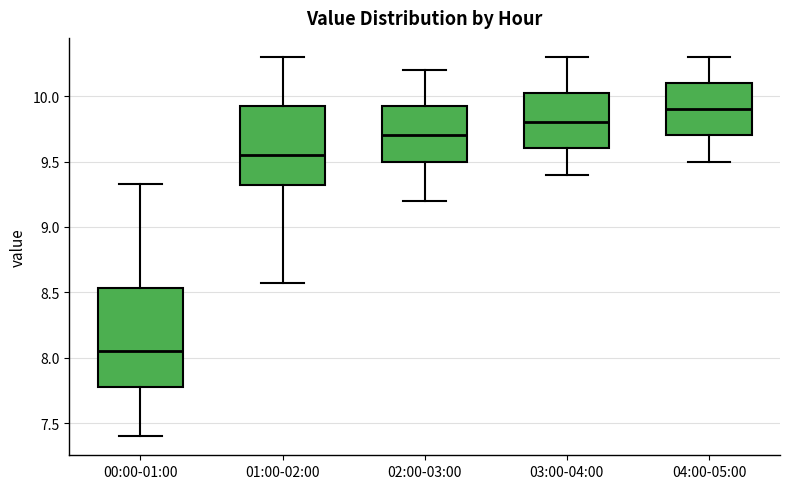

Where does the upper whisker of the box for 03:00-04:00 end on the y-axis? The values are not printed on the chart, so give them approximately, as read against the axis.

10.30